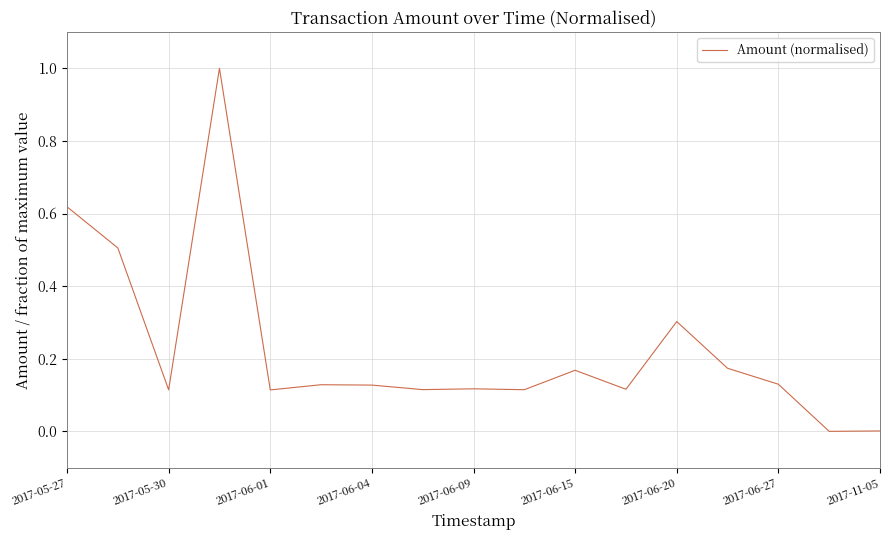

What is the maximum value shown in the chart?

1.0